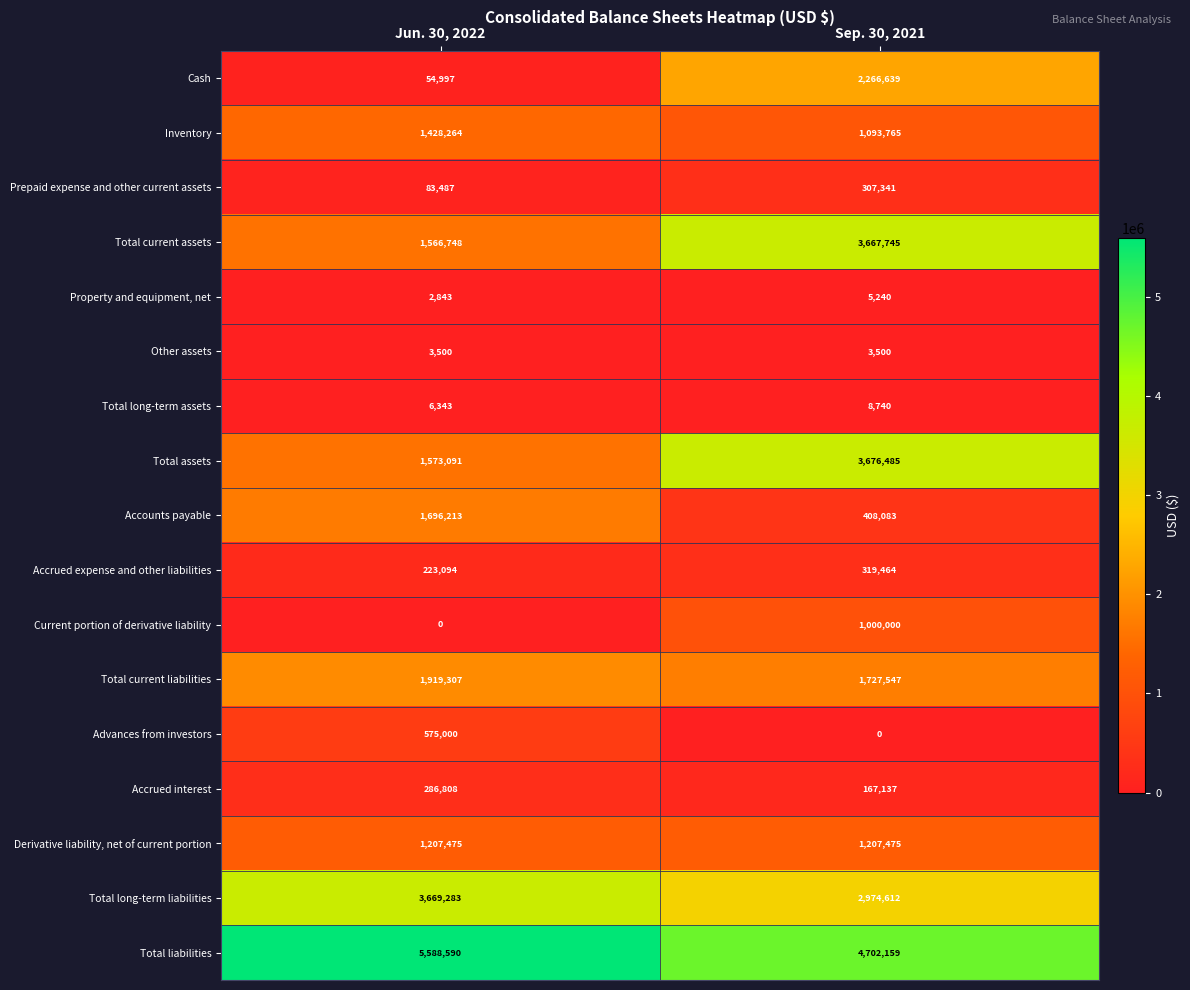

Rank the series by their maximum value, from lowest to highest.

Other assets, Property and equipment, net, Total long-term assets, Accrued interest, Prepaid expense and other current assets, Accrued expense and other liabilities, Advances from investors, Current portion of derivative liability, Derivative liability, net of current portion, Inventory, Accounts payable, Total current liabilities, Cash, Total current assets, Total long-term liabilities, Total assets, Total liabilities